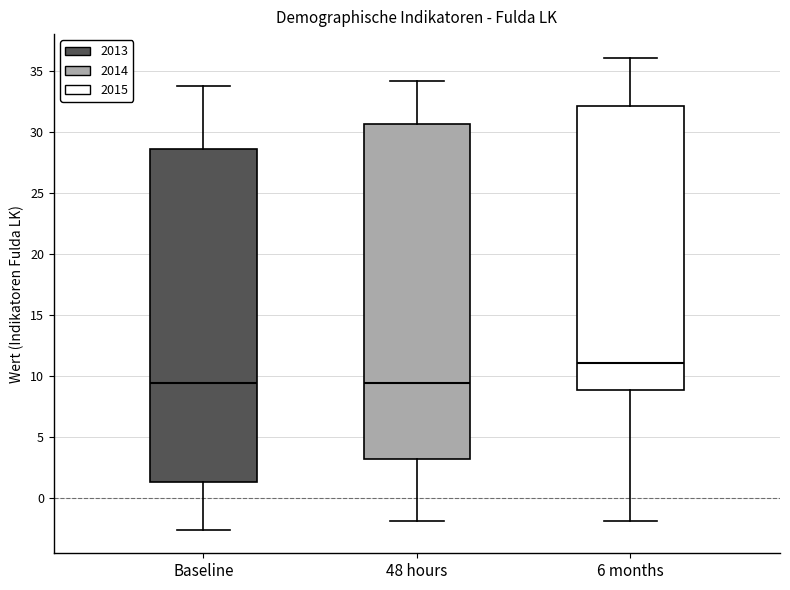

Reading left to right, read every box against the y-axis: the position of its median line, the range the box covers, and the ends of its whiskers. The values are not printed on the chart, so give them approximately, as read against the axis.

Baseline: median 9.5, box 1.5 to 28.5, whiskers -2.5 to 34.0
48 hours: median 9.5, box 3.0 to 30.5, whiskers -2.0 to 34.0
6 months: median 11.0, box 9.0 to 32.0, whiskers -2.0 to 36.0